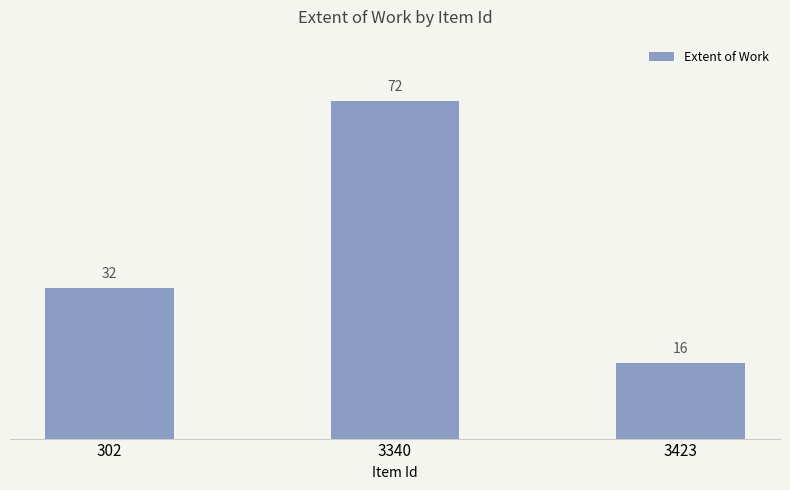

What is the difference between the values at 302 and 3423?

16